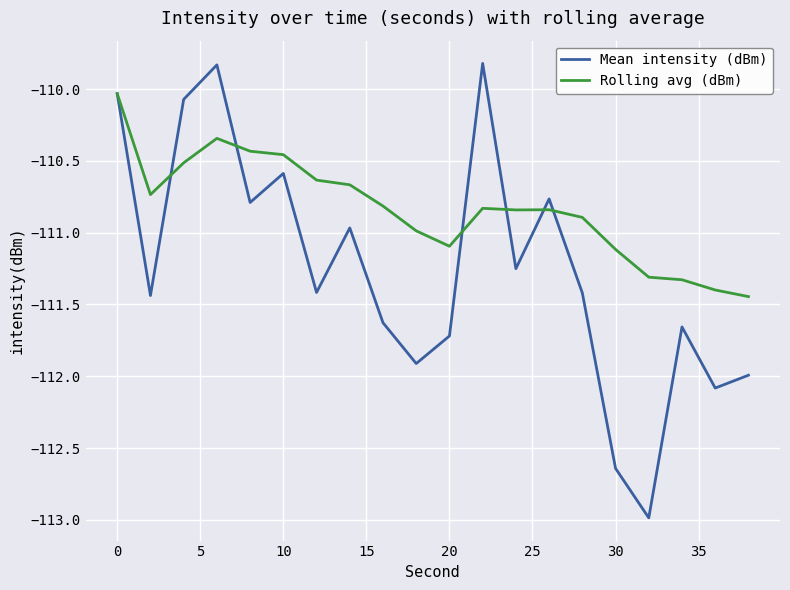

Which series has the largest range (max minus min)?

Mean intensity (dBm)